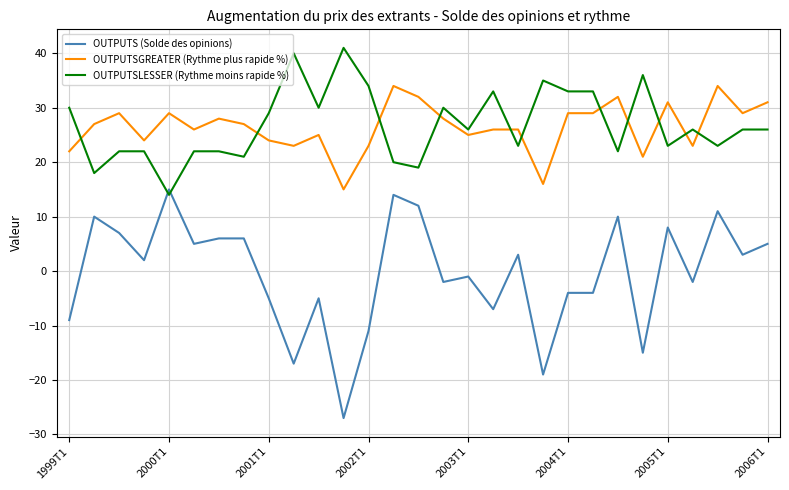

Which series has the largest range (max minus min)?

OUTPUTS (Solde des opinions)